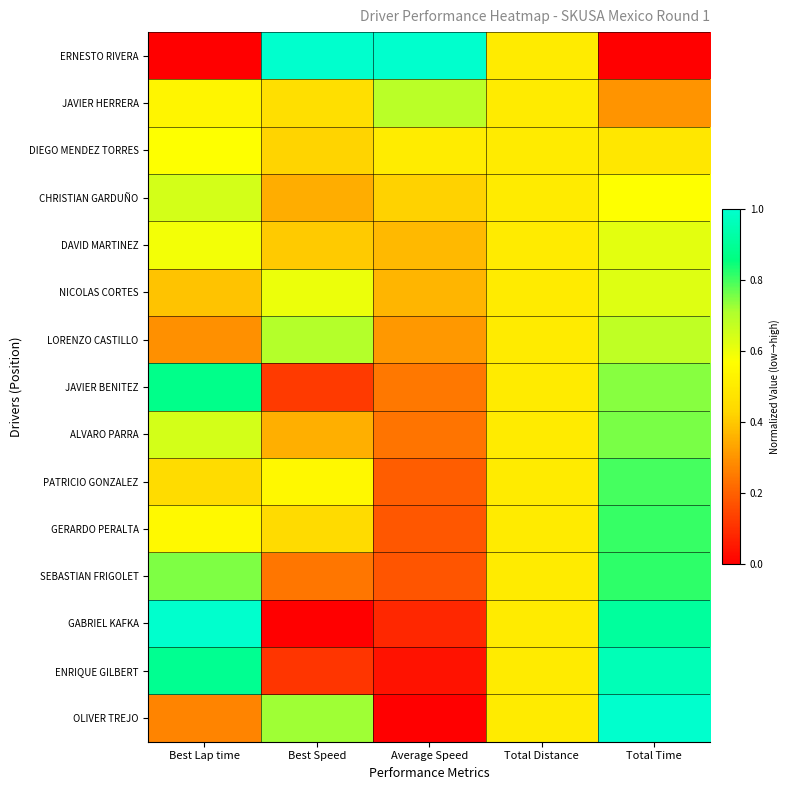

What is the maximum value shown in the chart?

1.0